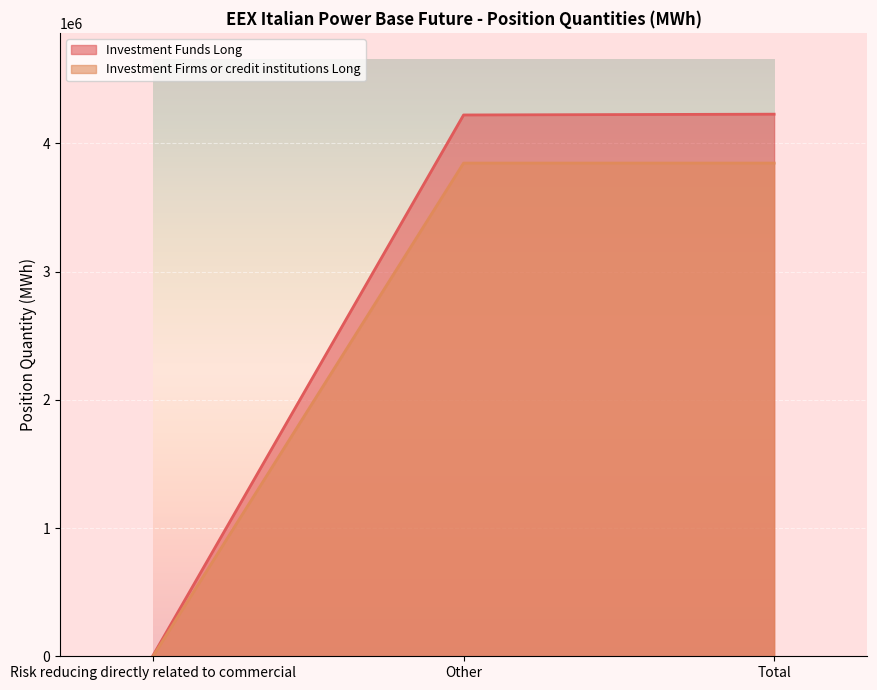

What is the difference between the maximum and minimum values in the Investment Firms or credit institutions Long series?

3846806